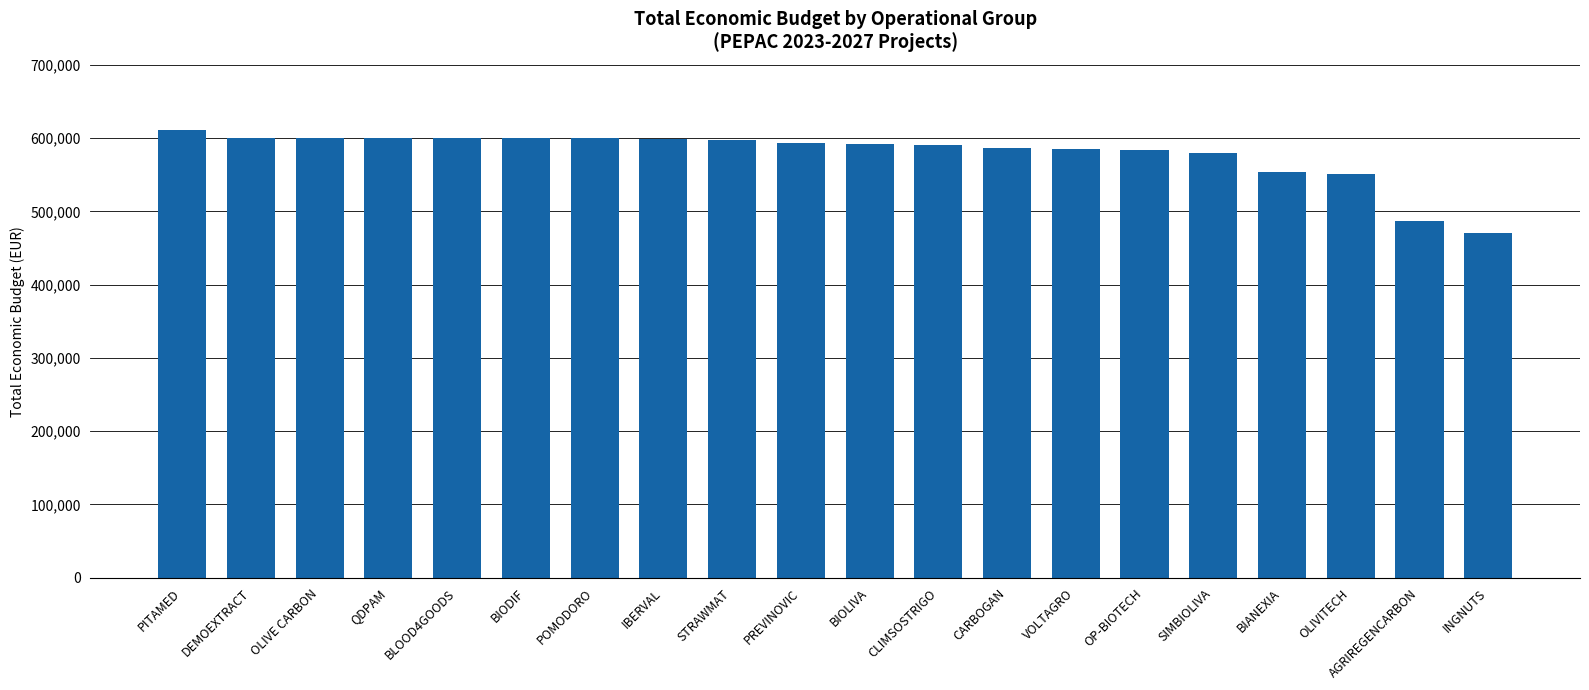

What is the greatest value displayed?

610889